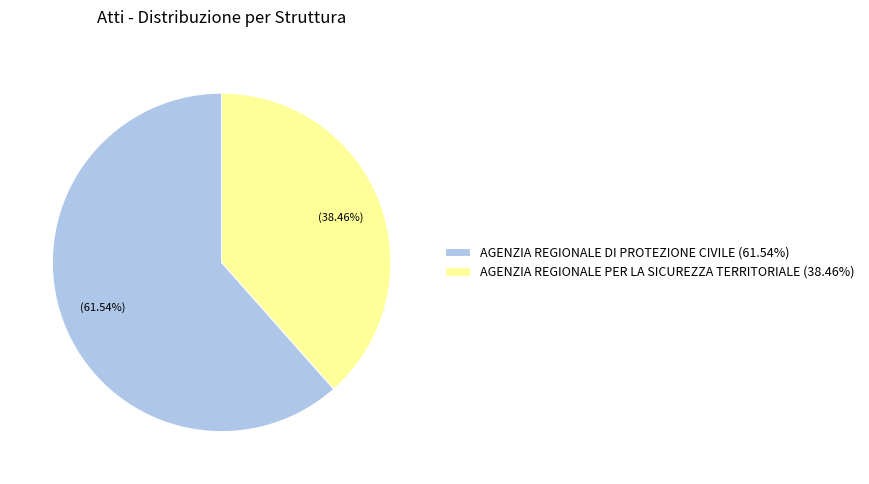

What is the ratio of the value at AGENZIA REGIONALE PER LA SICUREZZA TERRITORIALE (38.46%) to the value at AGENZIA REGIONALE DI PROTEZIONE CIVILE (61.54%)?

0.6